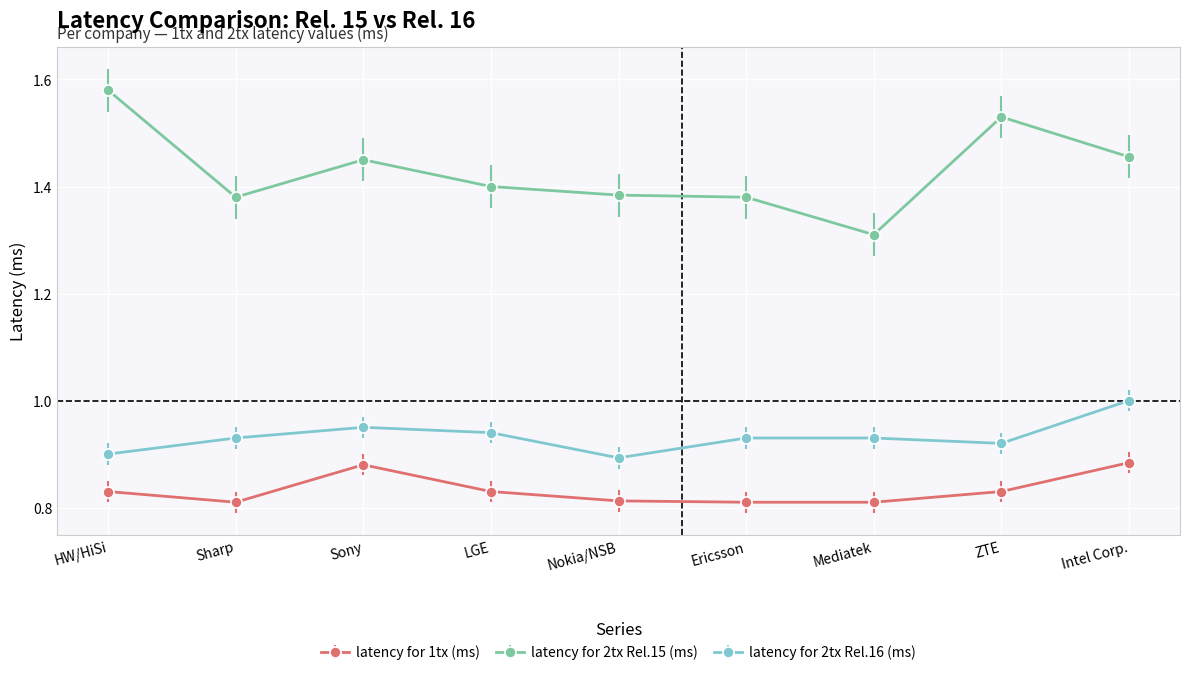

The value of latency for 2tx Rel.16 (ms) at Sharp is 1.6. True or false?

False